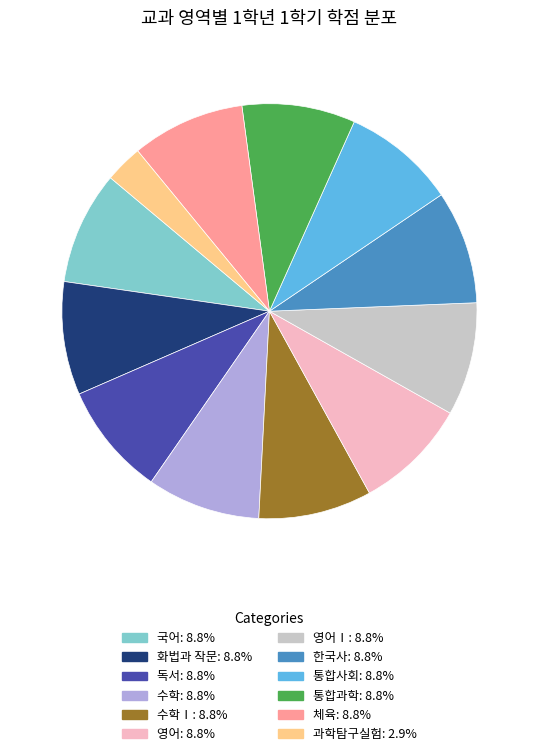

Does any single category account for the majority?

No